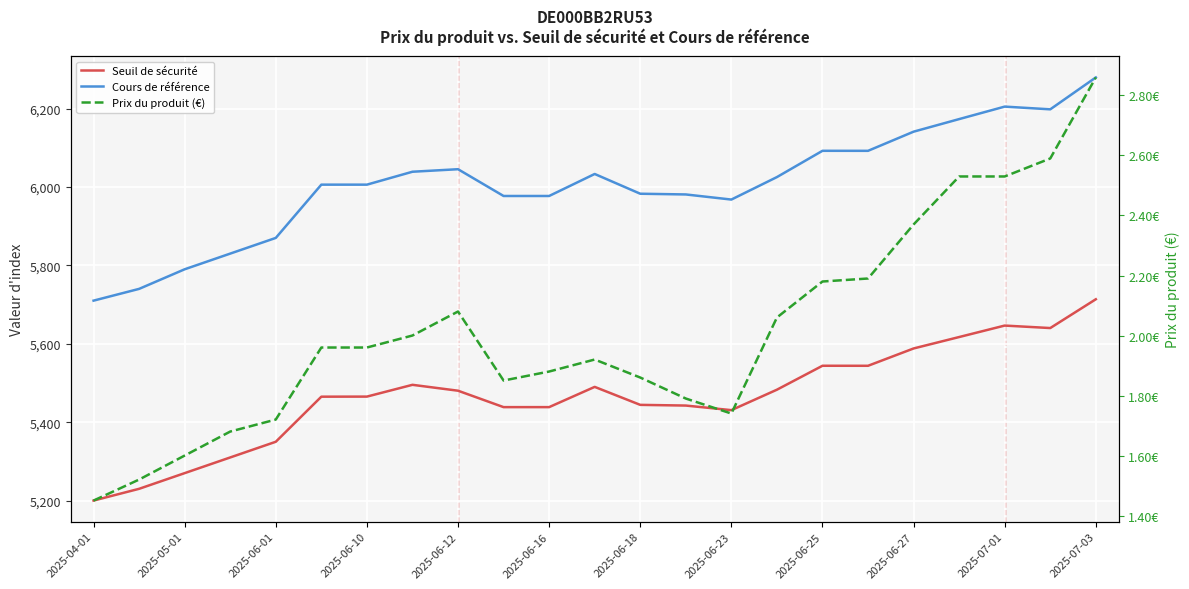

How many lines are shown in the chart?

3